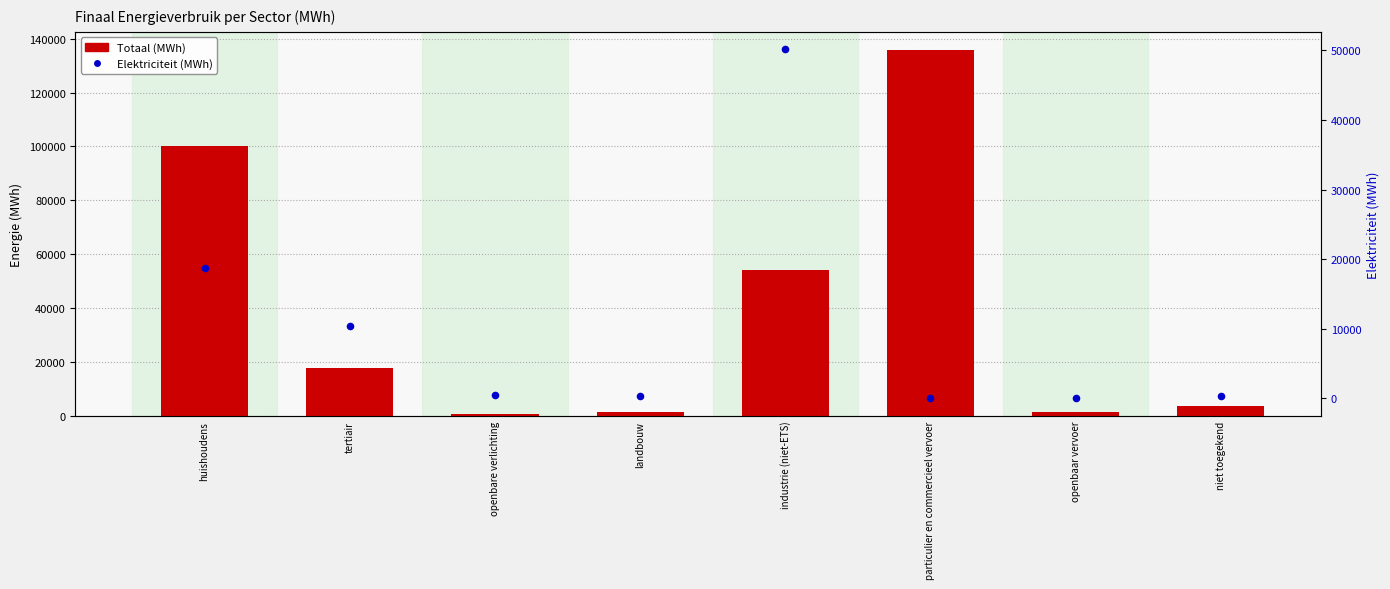

Which series has the largest Y range (max minus min)?

Totaal (MWh)